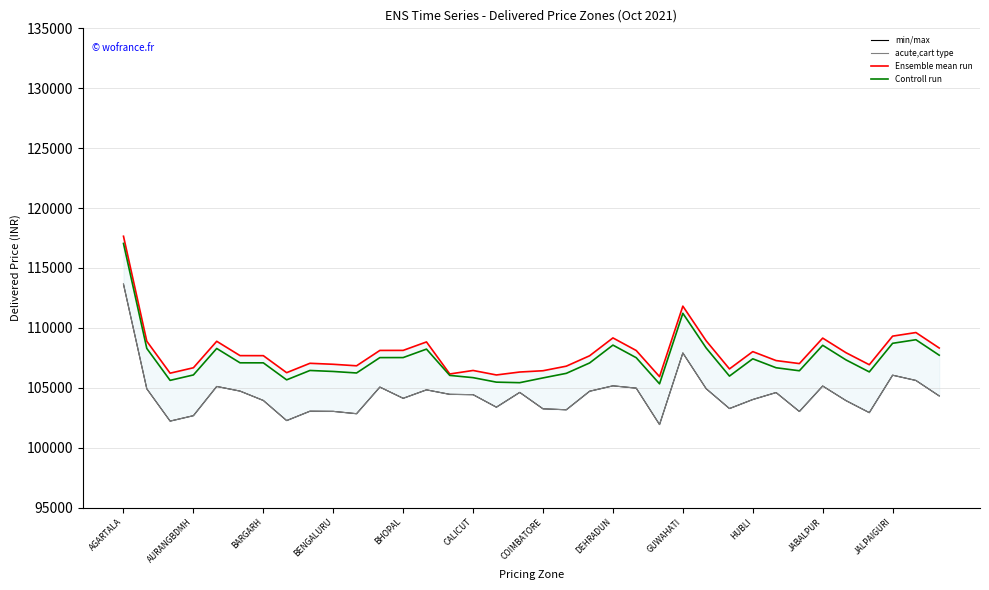

At which category is the sum across all series the highest?

AGARTALA